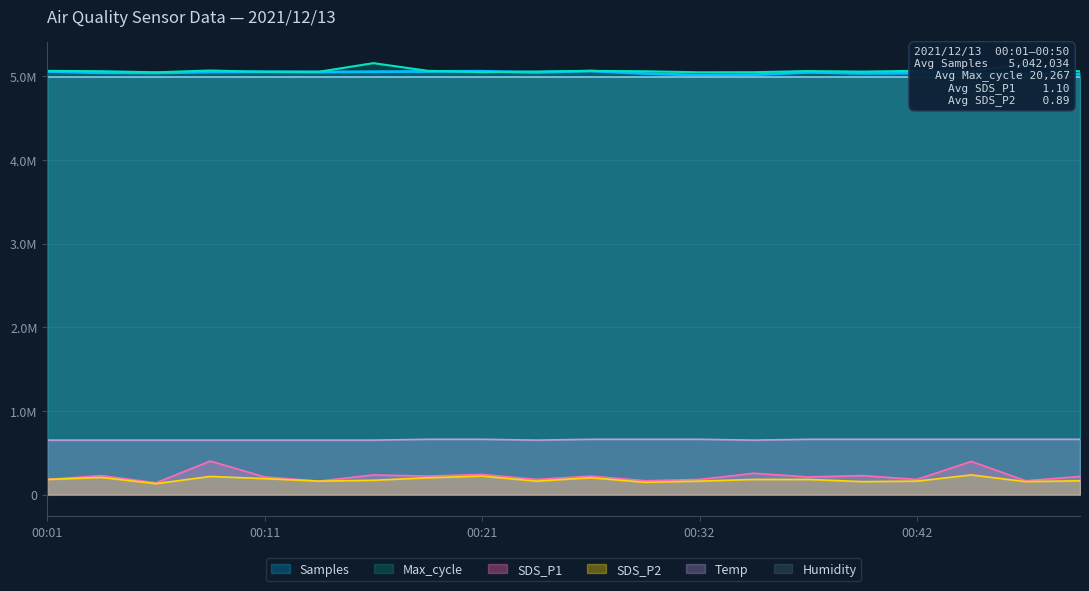

Reading left to right, list all the values displayed in this chart.

Samples: 00:01=5056797.0	00:04=5041230.0	00:06=5039040.0	00:09=5050450.0	00:11=5053390.0	00:14=5050274.0	00:16=5054159.0	00:19=5057436.0	00:21=5059509.0	00:24=5046356.0	00:27=5062549.0	00:29=5032658.0	00:32=5011971.0	00:34=5017761.0	00:37=5046743.0	00:39=5033701.0	00:42=5037442.0	00:44=5033402.0	00:47=5030875.0	00:50=5024937.0
Max_cycle: 00:01=5064250.0	00:04=5059750.0	00:06=5047250.0	00:09=5068500.0	00:11=5053000.0	00:14=5053750.0	00:16=5156500.0	00:19=5065000.0	00:21=5048250.0	00:24=5056250.0	00:27=5063750.0	00:29=5059250.0	00:32=5047000.0	00:34=5048250.0	00:37=5061750.0	00:39=5055250.0	00:42=5064750.0	00:44=5060750.0	00:47=5146750.0	00:50=5057000.0
SDS_P1: 00:01=180000.0	00:04=226000.0	00:06=140000.0	00:09=400000.0	00:11=210000.0	00:14=160000.0	00:16=234000.0	00:19=220000.0	00:21=240000.0	00:24=180000.0	00:27=220000.0	00:29=164000.0	00:32=180000.0	00:34=254000.0	00:37=210000.0	00:39=226000.0	00:42=180000.0	00:44=396000.0	00:47=164000.0	00:50=216000.0
SDS_P2: 00:01=180000.0	00:04=204000.0	00:06=130000.0	00:09=216000.0	00:11=190000.0	00:14=160000.0	00:16=170000.0	00:19=200000.0	00:21=220000.0	00:24=160000.0	00:27=200000.0	00:29=146000.0	00:32=160000.0	00:34=180000.0	00:37=180000.0	00:39=154000.0	00:42=160000.0	00:44=234000.0	00:47=154000.0	00:50=164000.0
Temp: 00:01=650000.0	00:04=650000.0	00:06=650000.0	00:09=650000.0	00:11=650000.0	00:14=650000.0	00:16=650000.0	00:19=660000.0	00:21=660000.0	00:24=650000.0	00:27=660000.0	00:29=660000.0	00:32=660000.0	00:34=650000.0	00:37=660000.0	00:39=660000.0	00:42=660000.0	00:44=660000.0	00:47=660000.0	00:50=660000.0